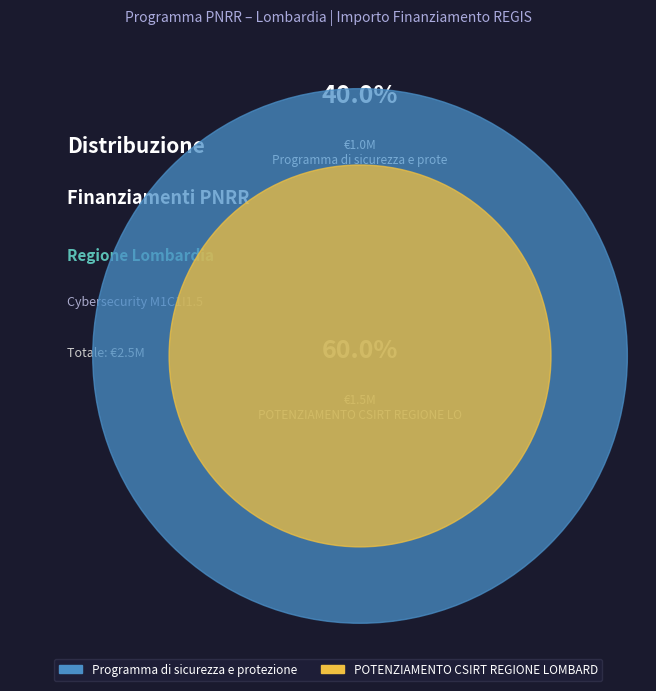

Rank the categories by value from lowest to highest.

Programma di sicurezza e protezione dei, POTENZIAMENTO CSIRT REGIONE LOMBARDIA